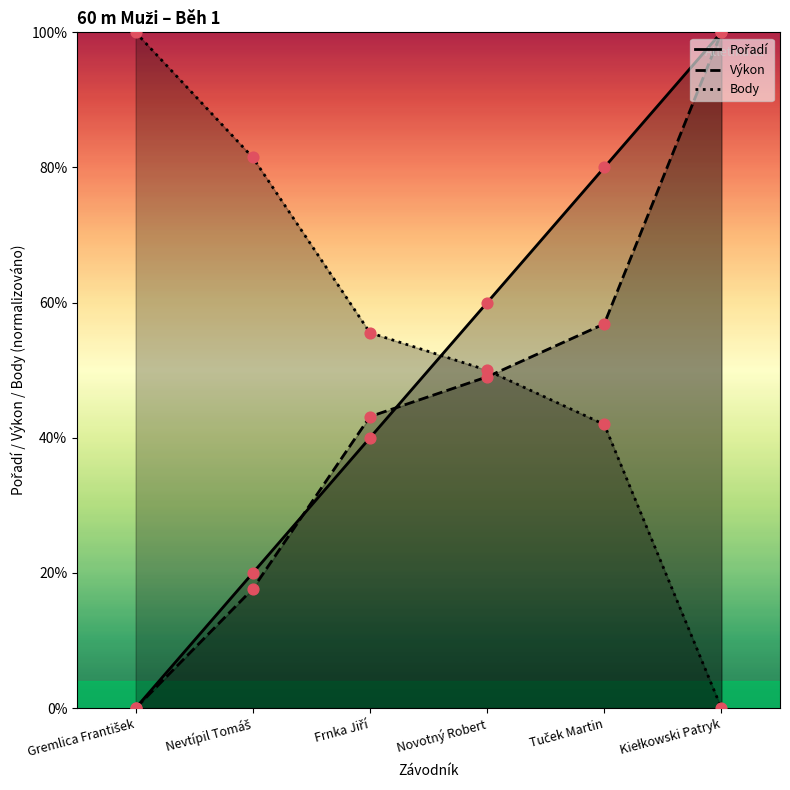

What is the total value across all series at Kiełkowski Patryk?

200.0